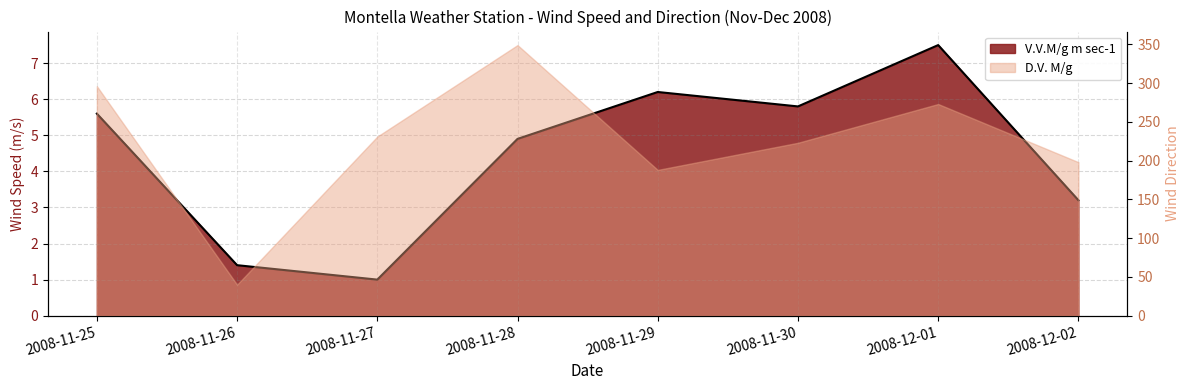

What is the total value across all series at 2008-12-01?

280.5